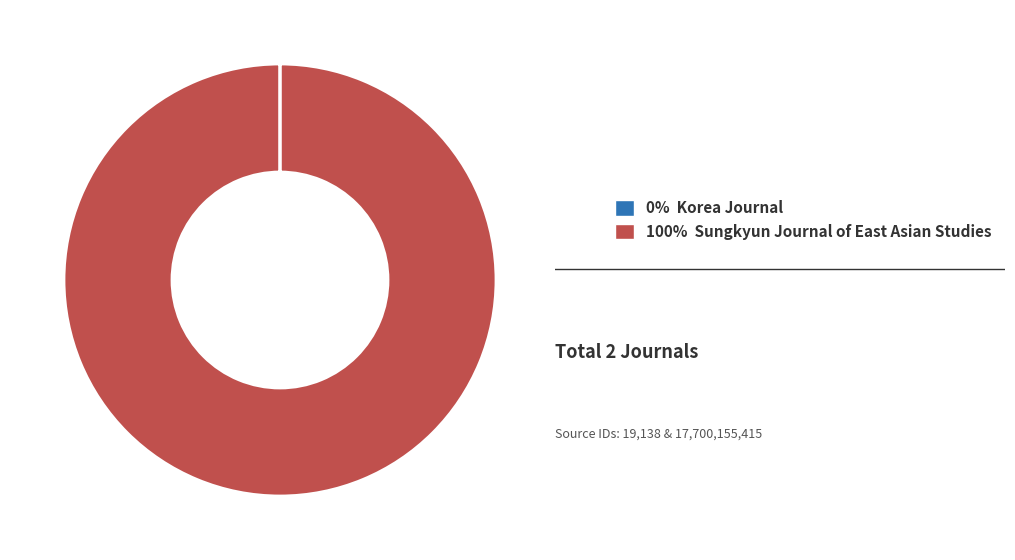

What is the largest slice in the pie chart?

100% Sungkyun Journal of East Asian Studies